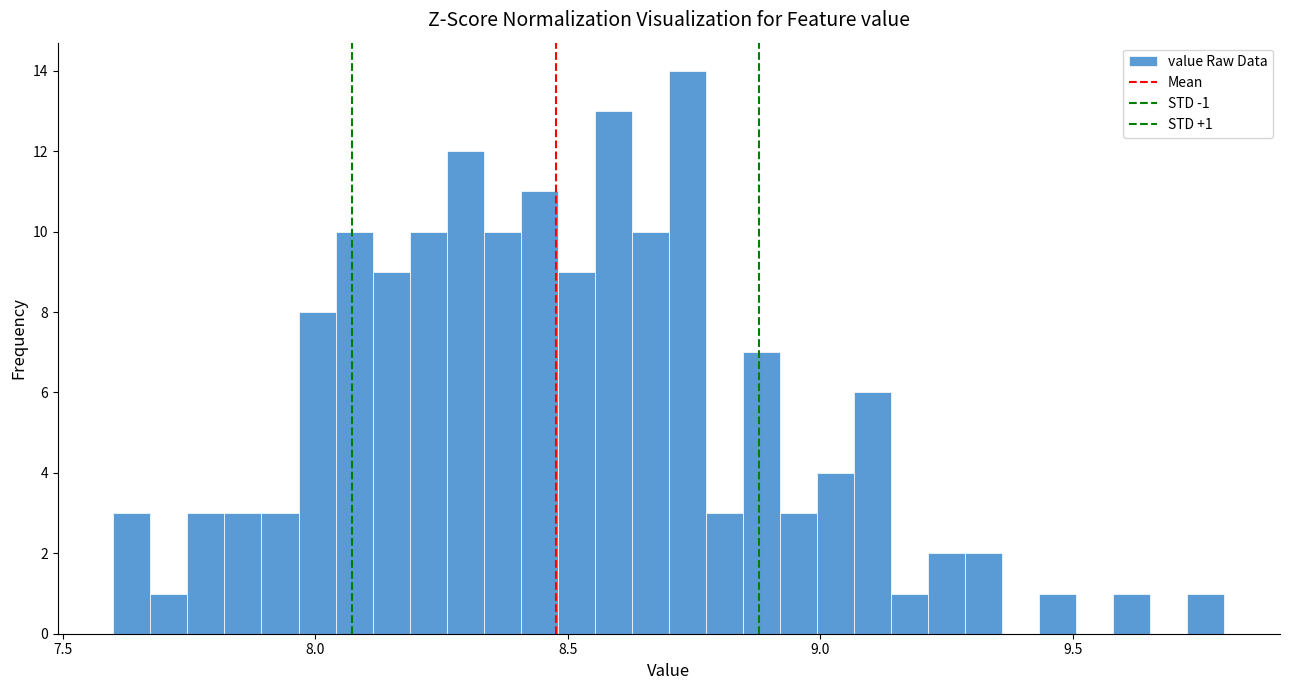

Around what value on the x-axis is the tallest bar? Give the approximate position of its centre, as read against the axis.

8.75